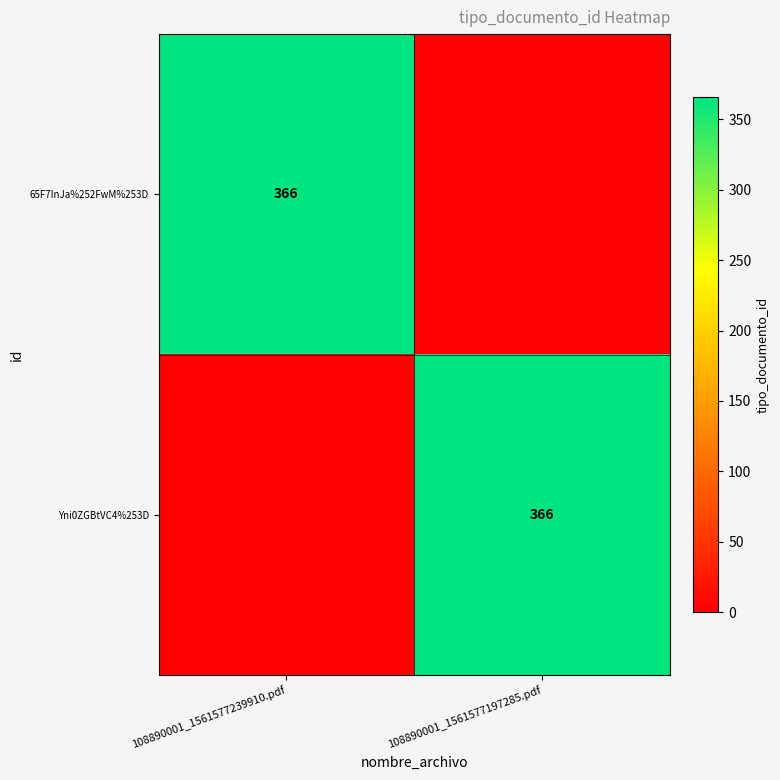

True or false: Yni0ZGBtVC4%253D has a value of 589 at 108890001_1561577197285.pdf.

False